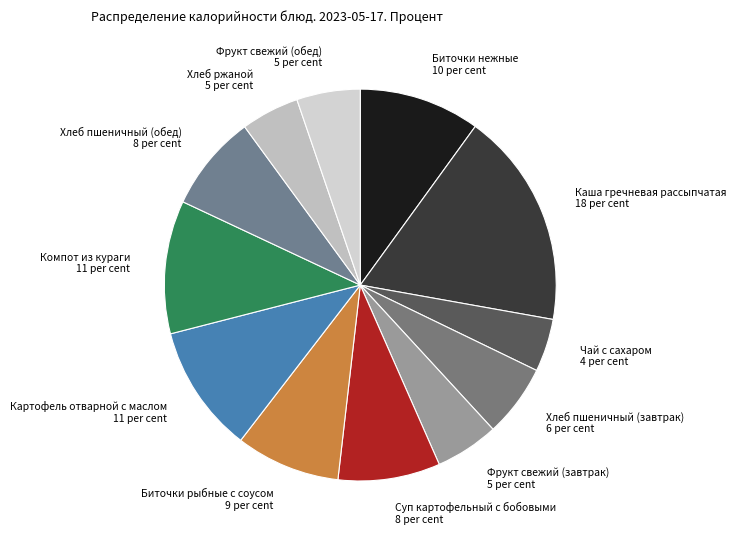

Is Чай с сахаром the majority of the pie?

No